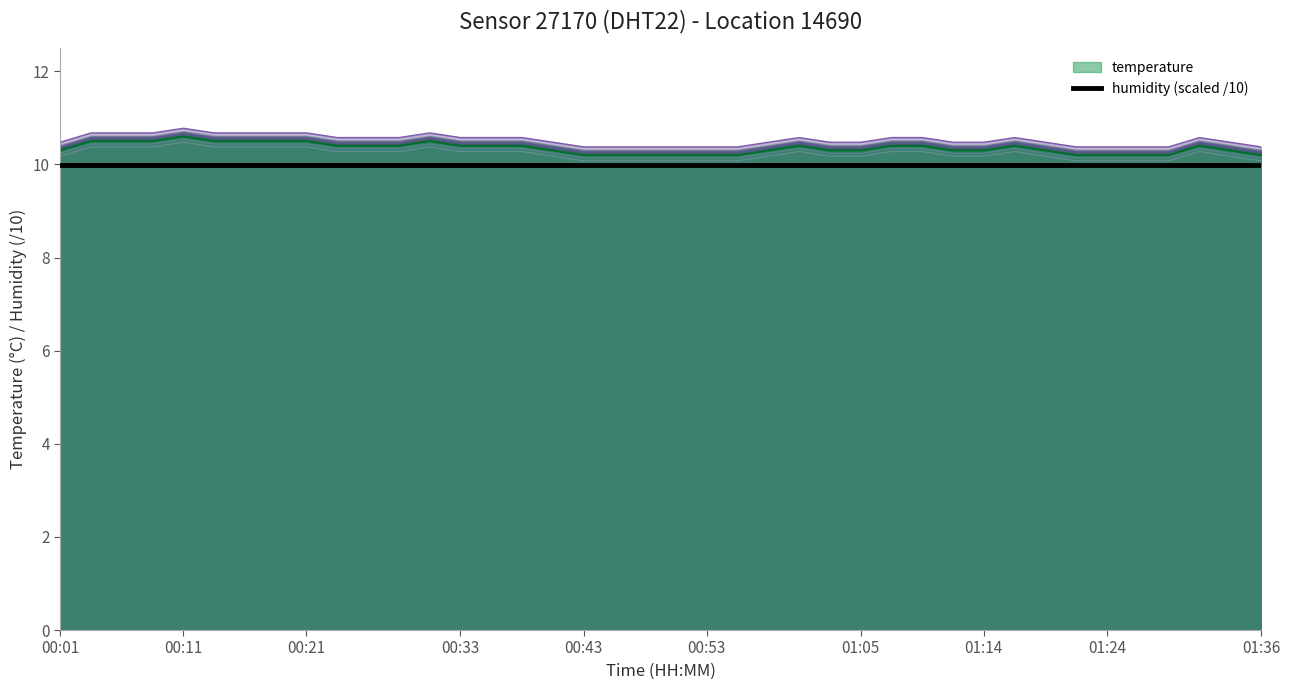

Is it true that the value at 00:04 is 18.5?

False